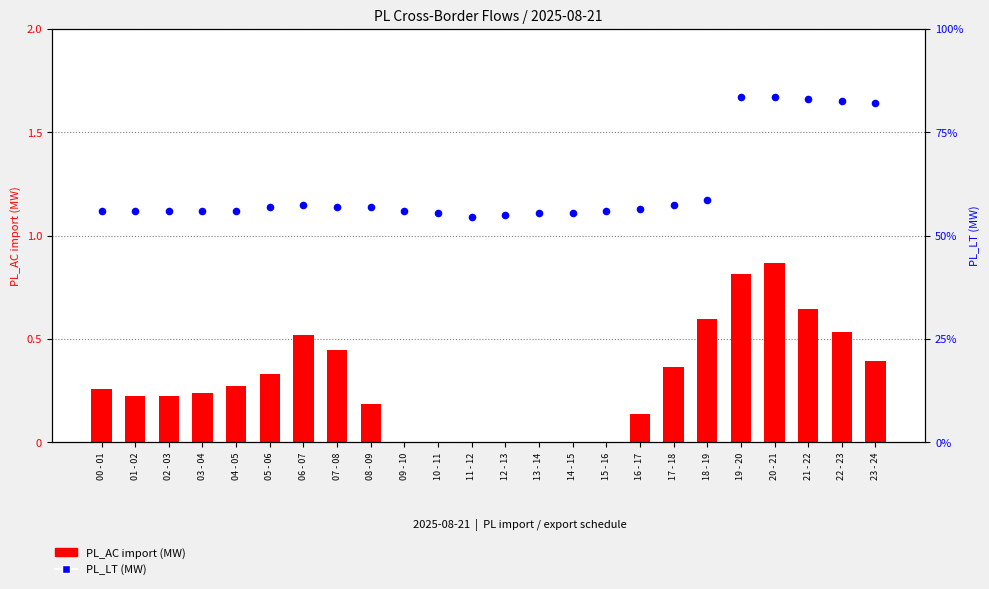

Which series reaches the maximum Y coordinate?

PL_LT